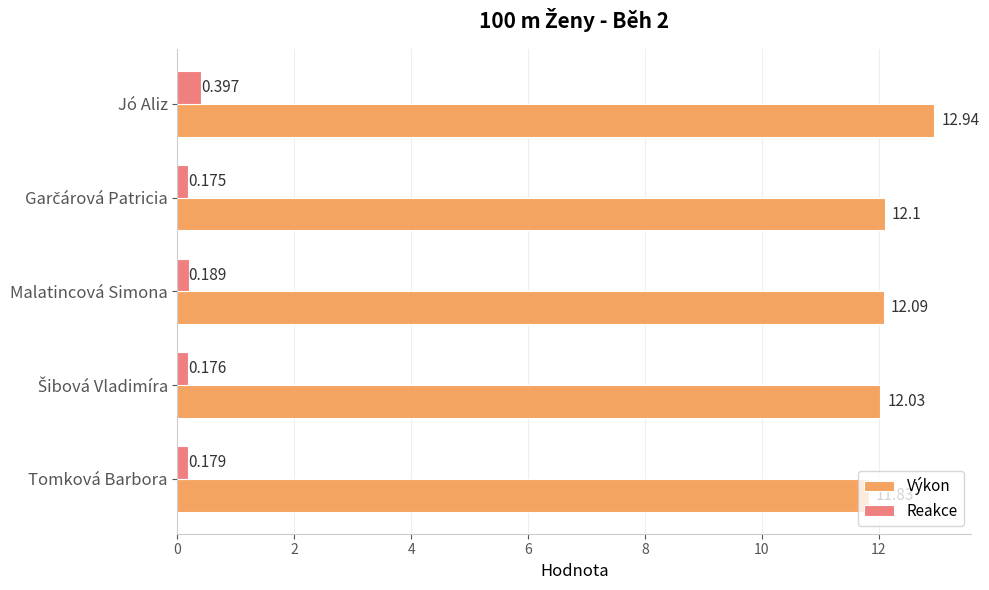

List the series in order of their peak value, highest first.

Výkon, Reakce